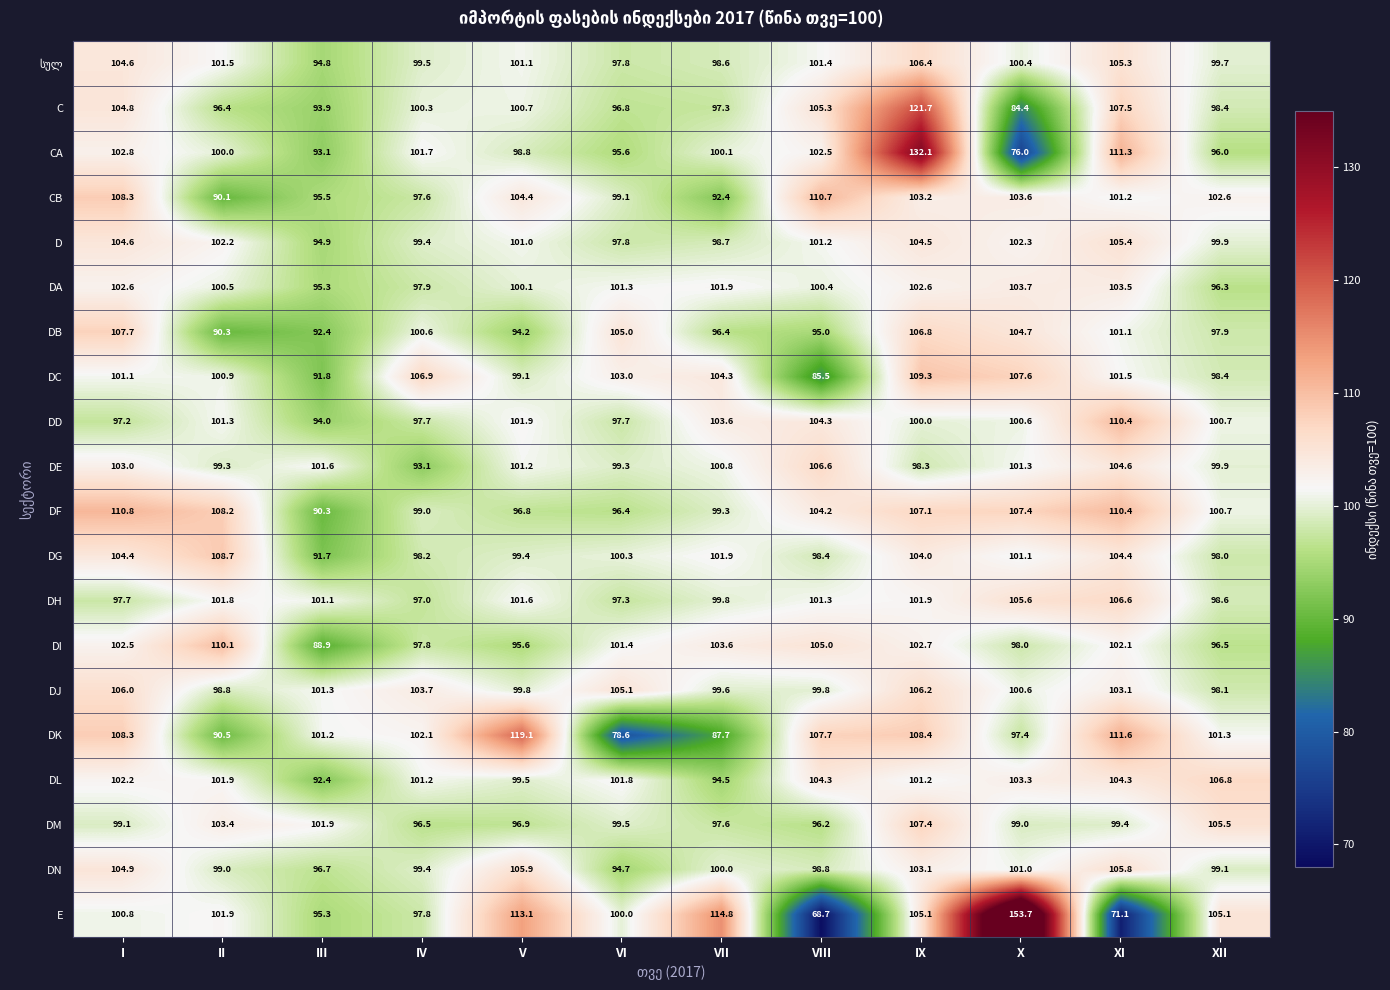

What value does the C series have at III?

93.9